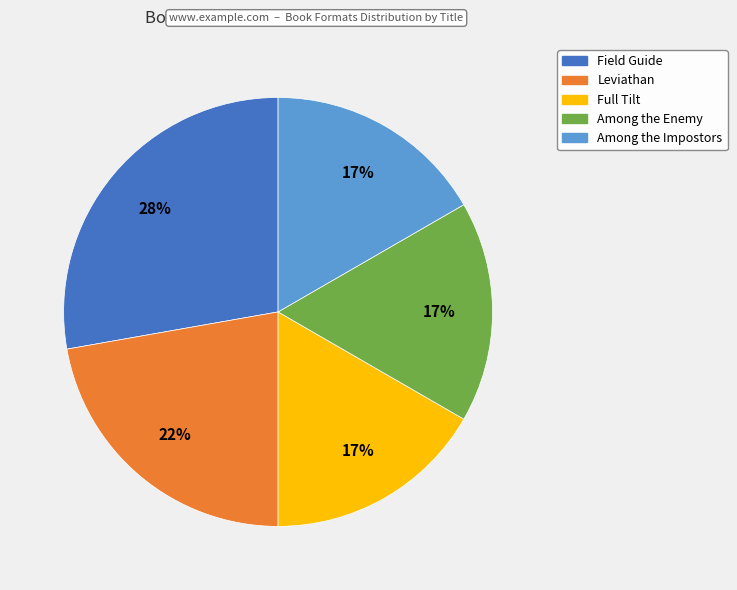

What is the largest slice in the pie chart?

Field Guide